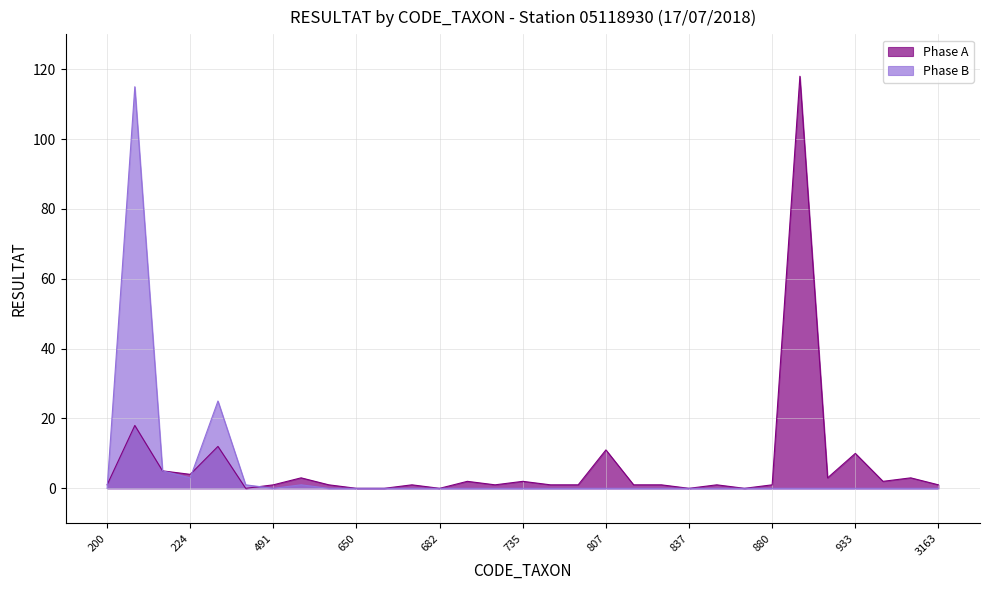

How many times do Phase A and Phase B cross each other?

3